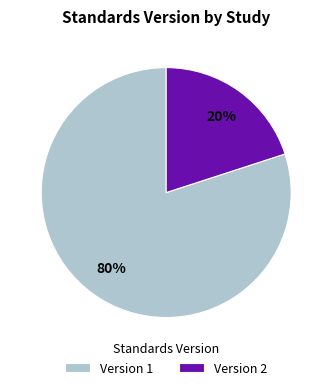

What is the smallest slice in the pie chart?

Version 2